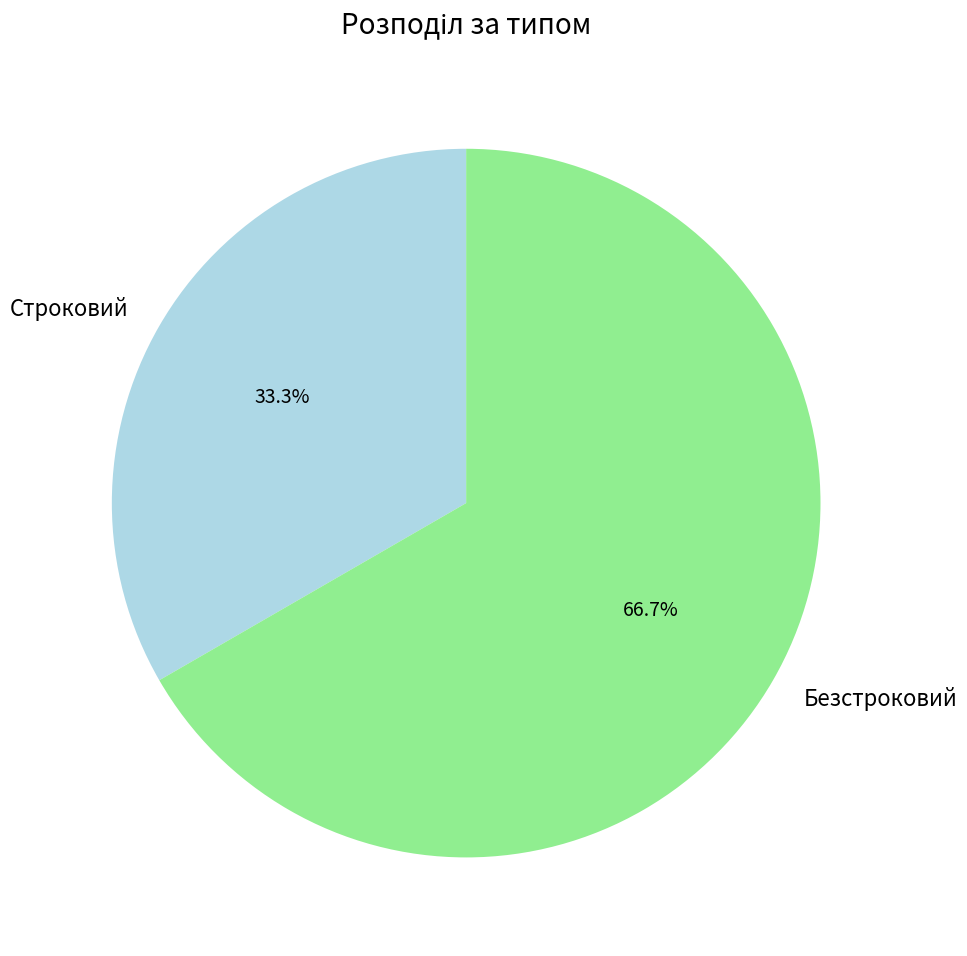

What is the total percentage of Безстроковий and Строковий?

100.0%